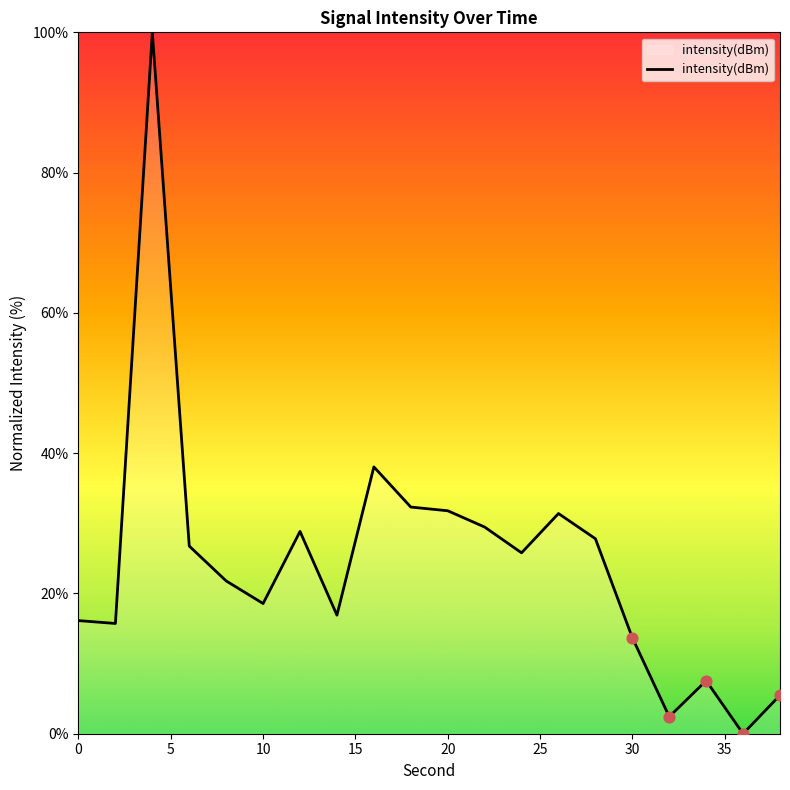

What is the maximum value shown in the chart?

100.0